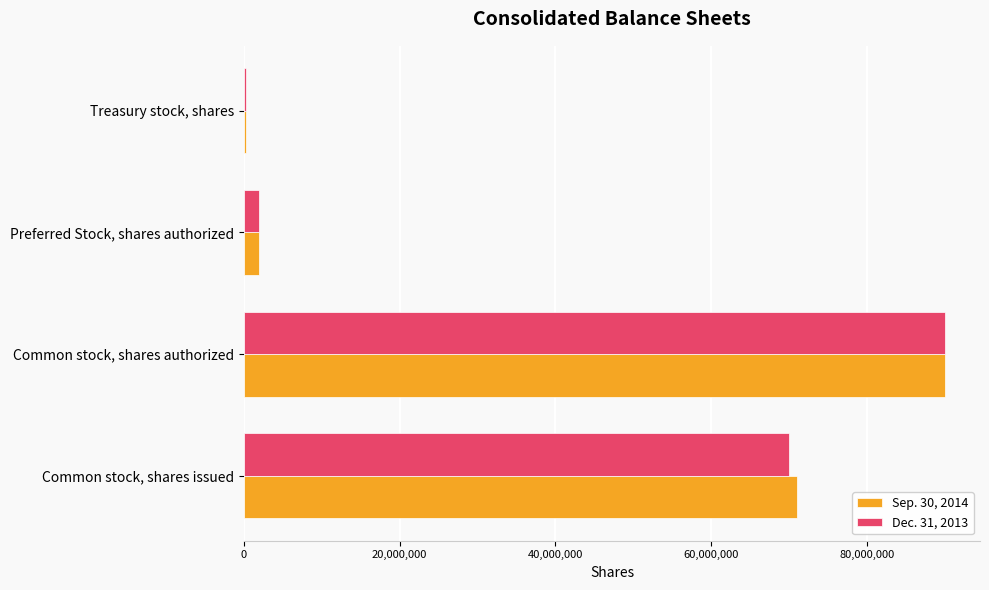

Is it true that Sep. 30, 2014 equals 93496342 at Common stock, shares issued?

False